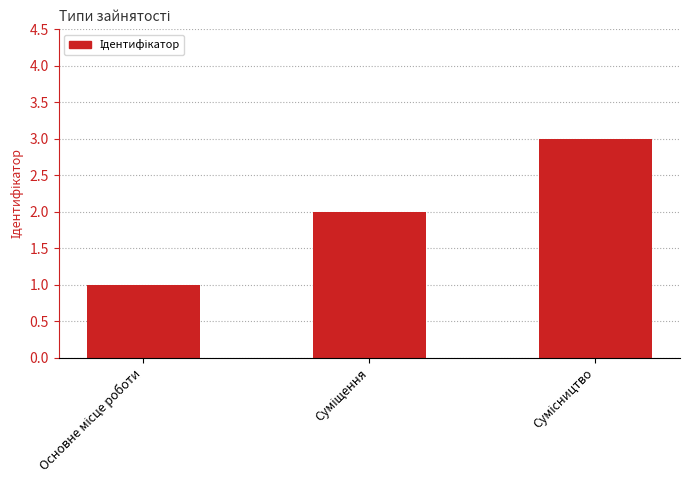

What is the sum of all values?

6